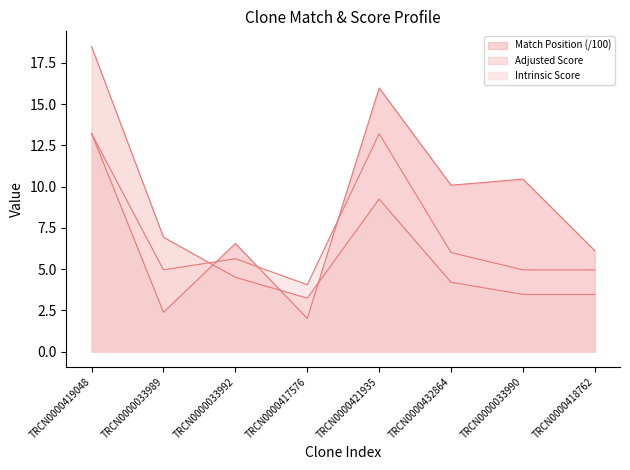

Which series ends up on top after the final intersection of Match Position and Intrinsic Score?

Match Position